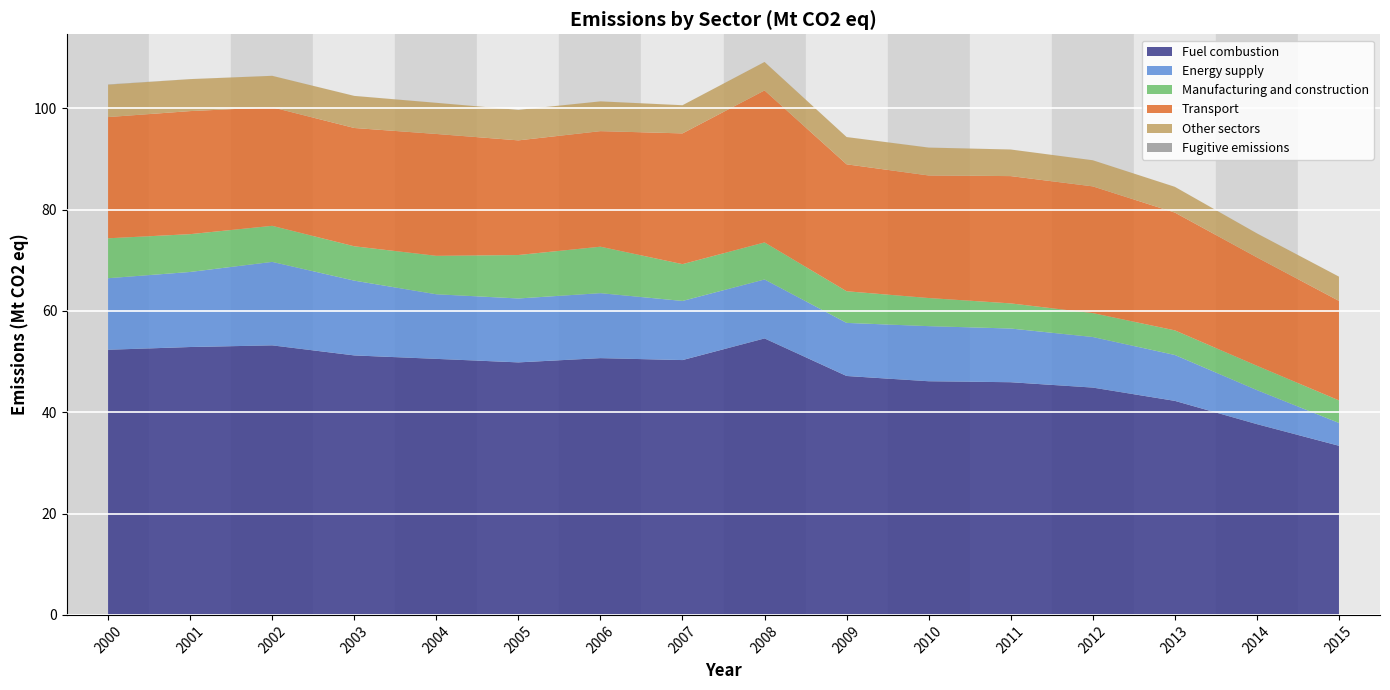

Reading left to right, extract all data points from this chart.

Fuel combustion: 0=52.3	1=52.9	2=53.2	3=51.2	4=50.5	5=49.8	6=50.7	7=50.3	8=54.6	9=47.2	10=46.1	11=45.9	12=44.9	13=42.2	14=37.7	15=33.4
Energy supply: 0=14.1	1=14.8	2=16.5	3=14.8	4=12.8	5=12.6	6=12.8	7=11.7	8=11.6	9=10.5	10=10.9	11=10.6	12=10.0	13=9.1	14=6.7	15=4.5
Manufacturing and construction: 0=7.9	1=7.5	2=7.1	3=6.8	4=7.6	5=8.6	6=9.2	7=7.3	8=7.3	9=6.2	10=5.6	11=5.0	12=4.7	13=4.9	14=4.8	15=4.5
Transport: 0=23.9	1=24.3	2=23.4	3=23.4	4=24.1	5=22.6	6=22.8	7=25.8	8=30.0	9=25.1	10=24.2	11=25.1	12=25.0	13=23.3	14=21.4	15=19.6
Other sectors: 0=6.4	1=6.3	2=6.2	3=6.3	4=6.1	5=6.0	6=5.9	7=5.6	8=5.6	9=5.4	10=5.5	11=5.2	12=5.2	13=5.1	14=4.7	15=4.8
Fugitive emissions: 0=0.0	1=0.0	2=0.0	3=0.0	4=0.0	5=0.0	6=0.0	7=0.0	8=0.0	9=0.0	10=0.0	11=0.0	12=0.0	13=0.0	14=0.0	15=0.0